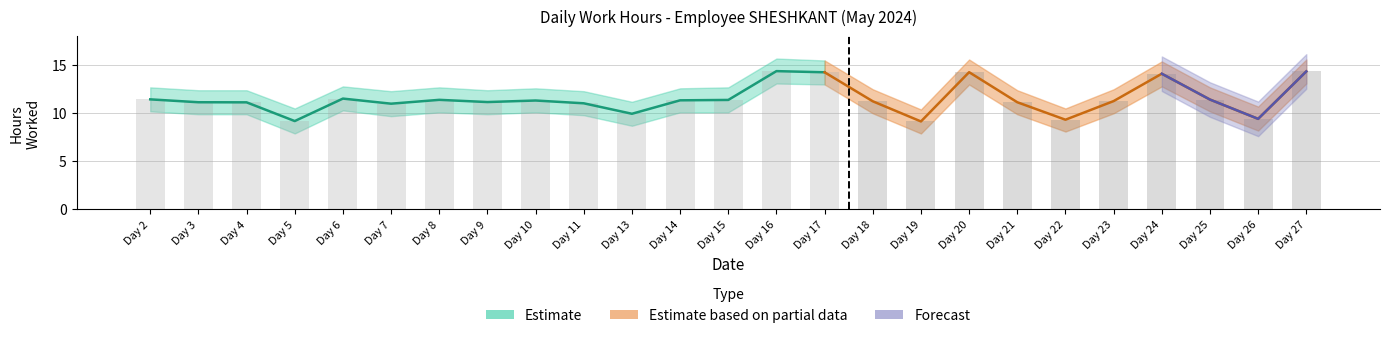

The Low (hours worked) series shows 9.3 at 22. True or false?

True